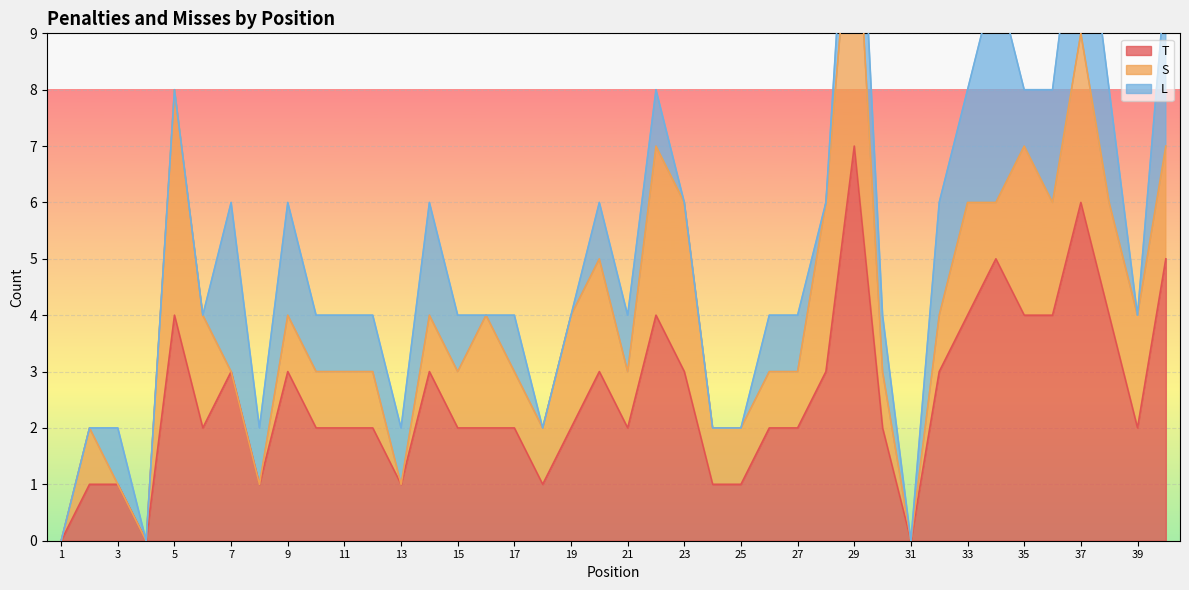

What is the total value across all series at 9?

6